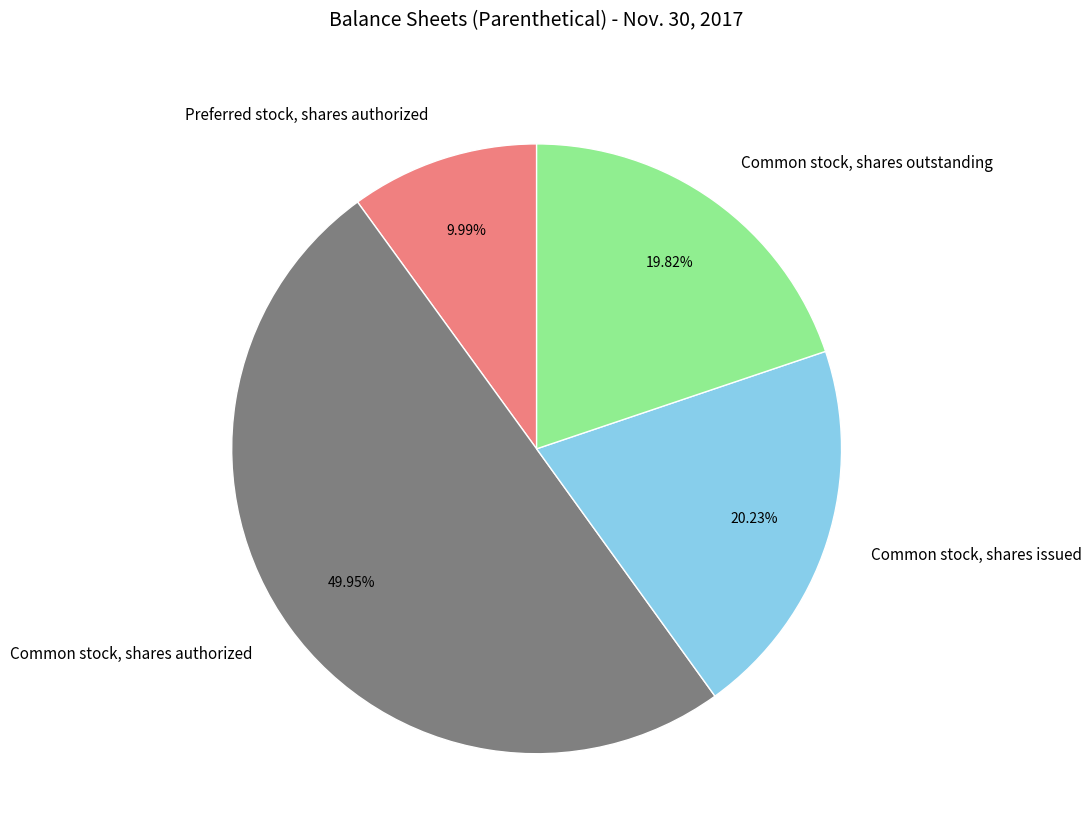

Between Common stock, shares outstanding and Common stock, shares authorized, which is larger?

Common stock, shares authorized